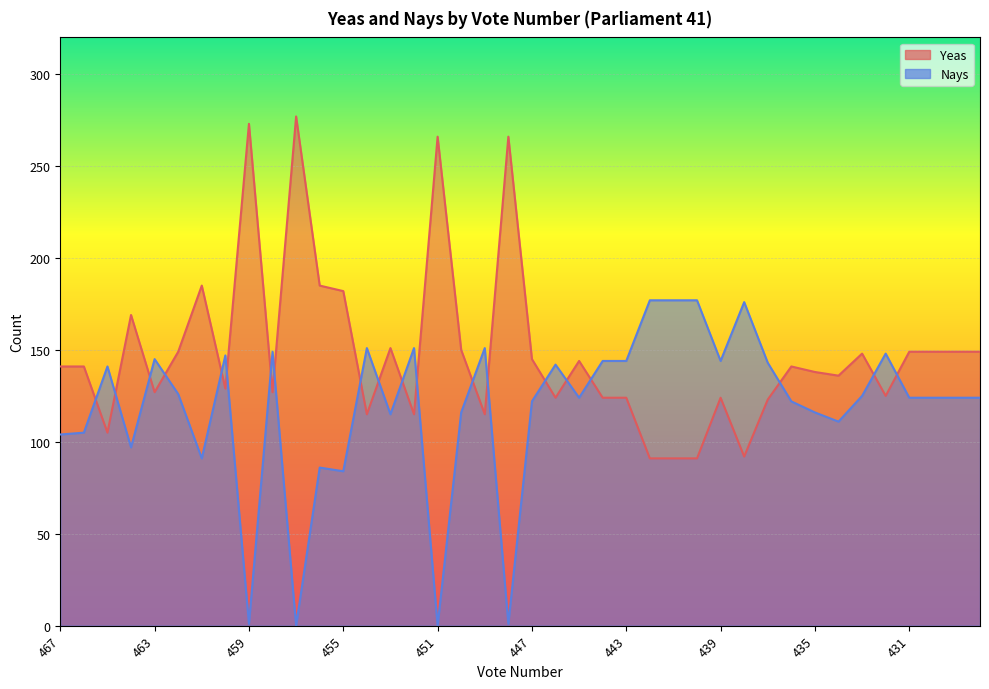

How many intersections are there between Nays and Yeas?

20